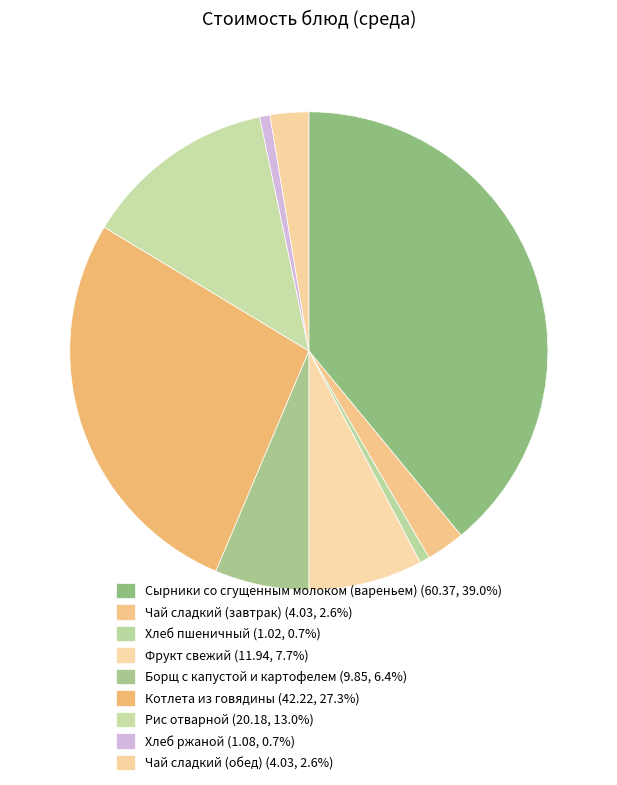

Is there a majority slice in this chart?

No